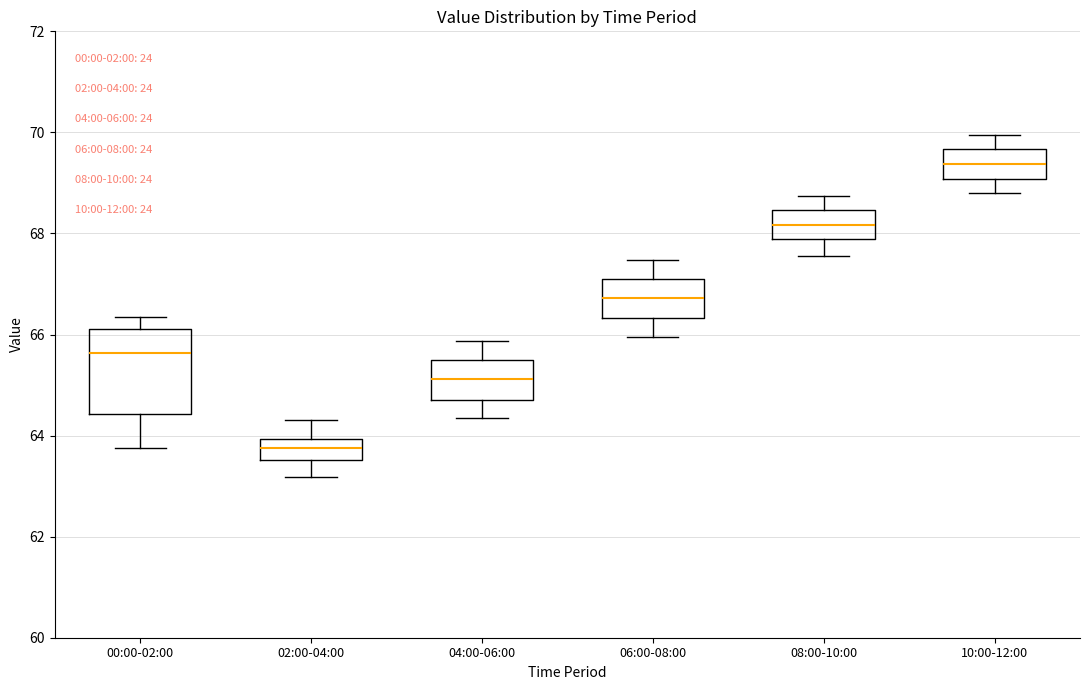

Where is the lower edge of the box for 04:00-06:00 on the y-axis? The values are not printed on the chart, so give them approximately, as read against the axis.

64.8